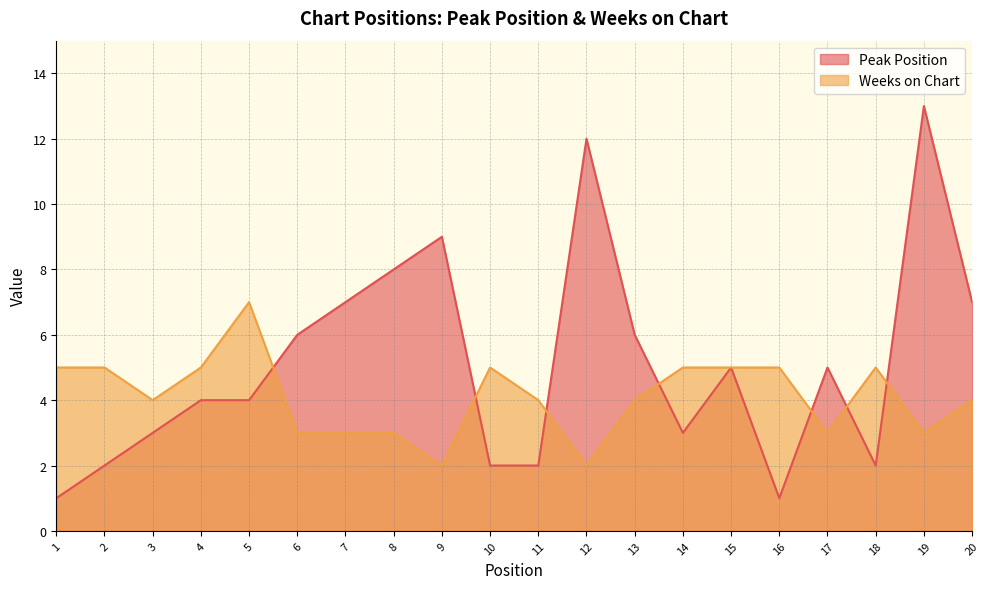

Rank the series by their maximum value, from lowest to highest.

Weeks on Chart, Peak Position